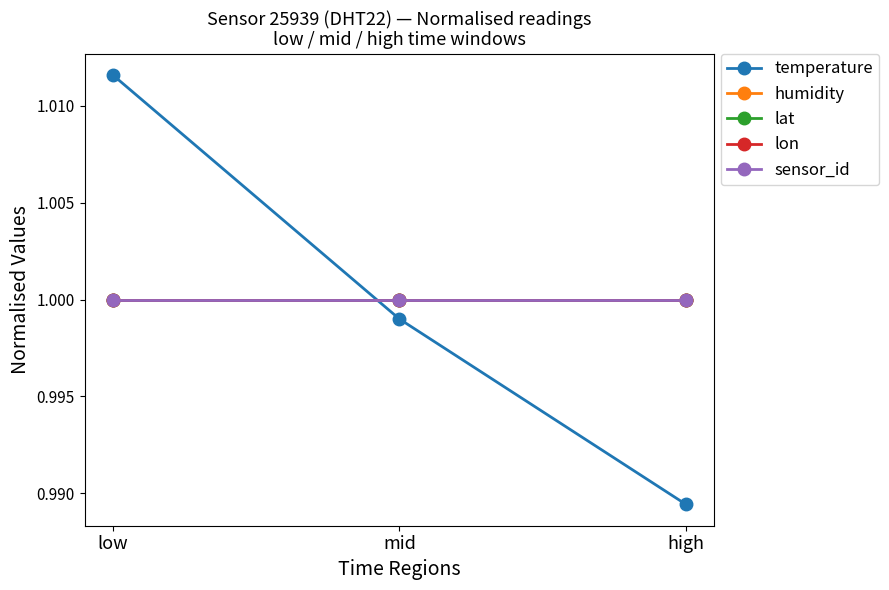

What position from the left is low?

1